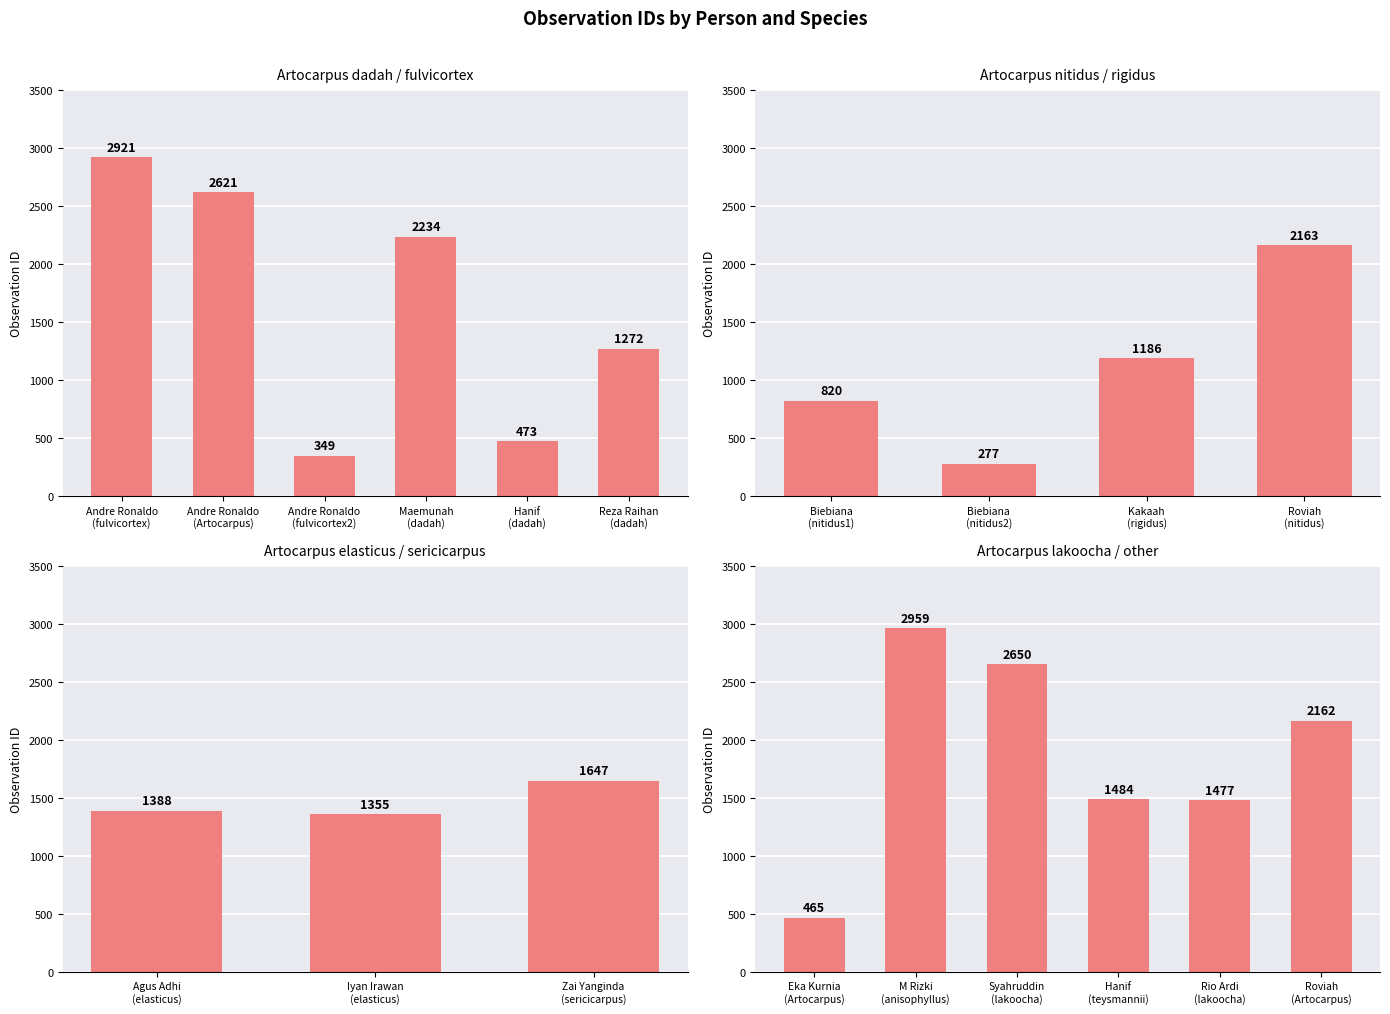

How many values are below 1477?

9